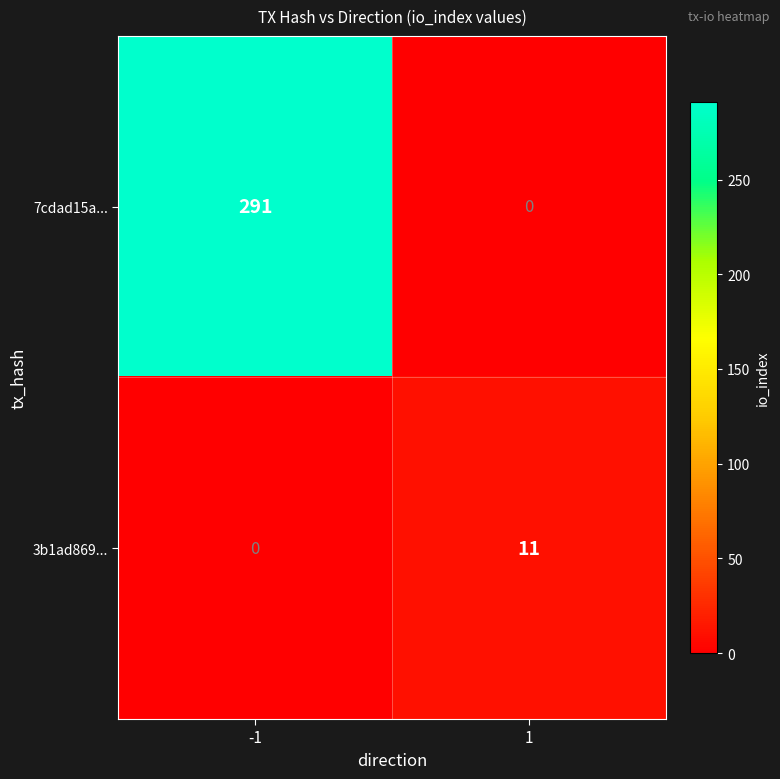

Which category has the highest value across all series?

-1